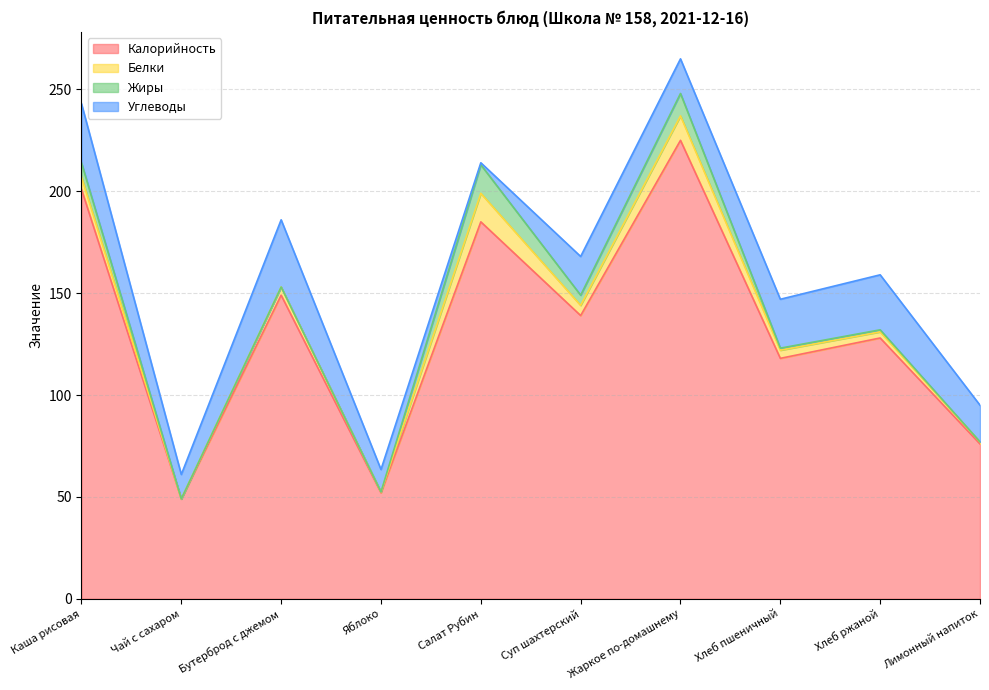

What value does the Калорийность series have at Жаркое по-домашнему?

225.0